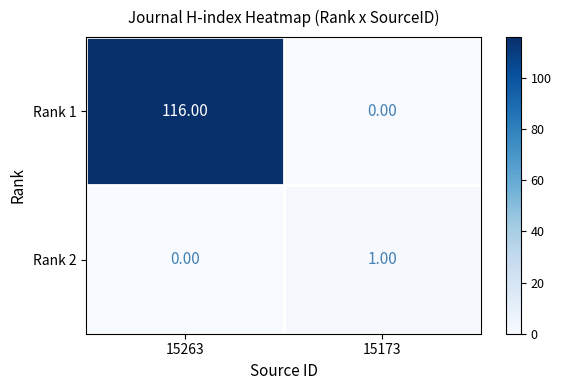

Rank the series by their average value, from highest to lowest.

Rank 1, Rank 2